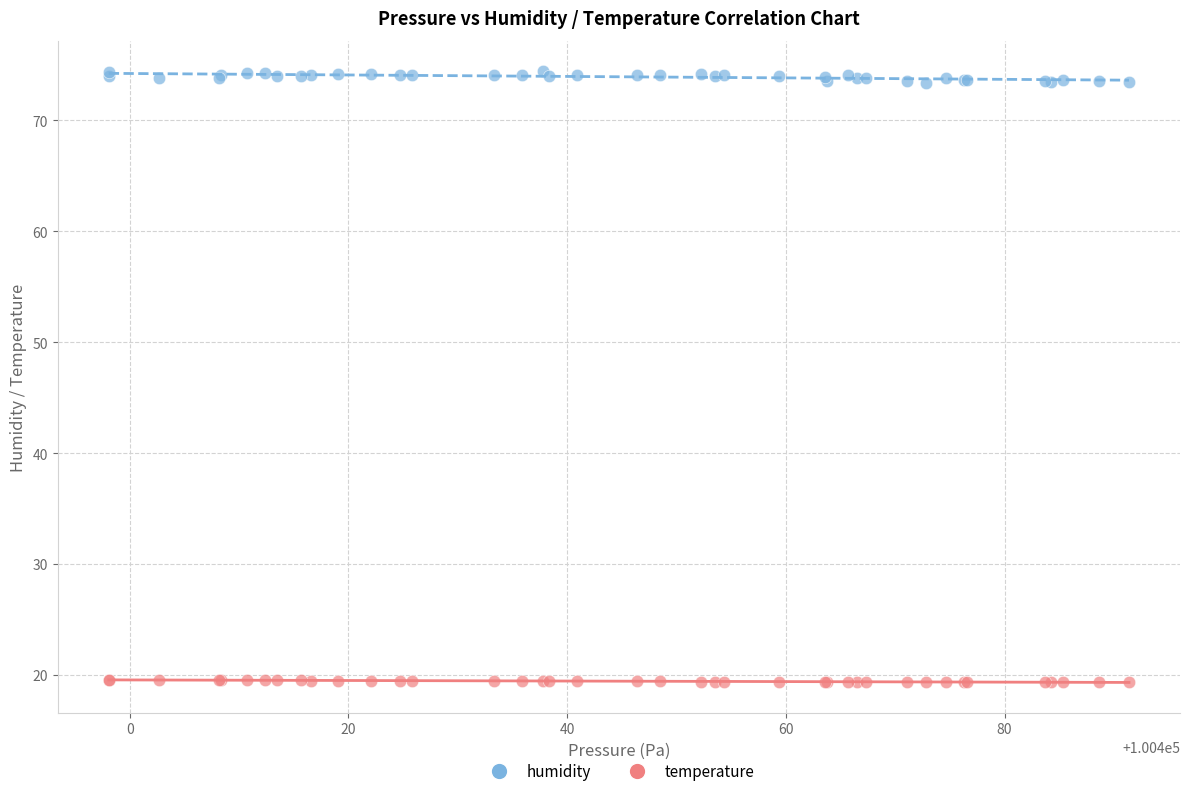

Which series contains the lowest Y value?

temperature